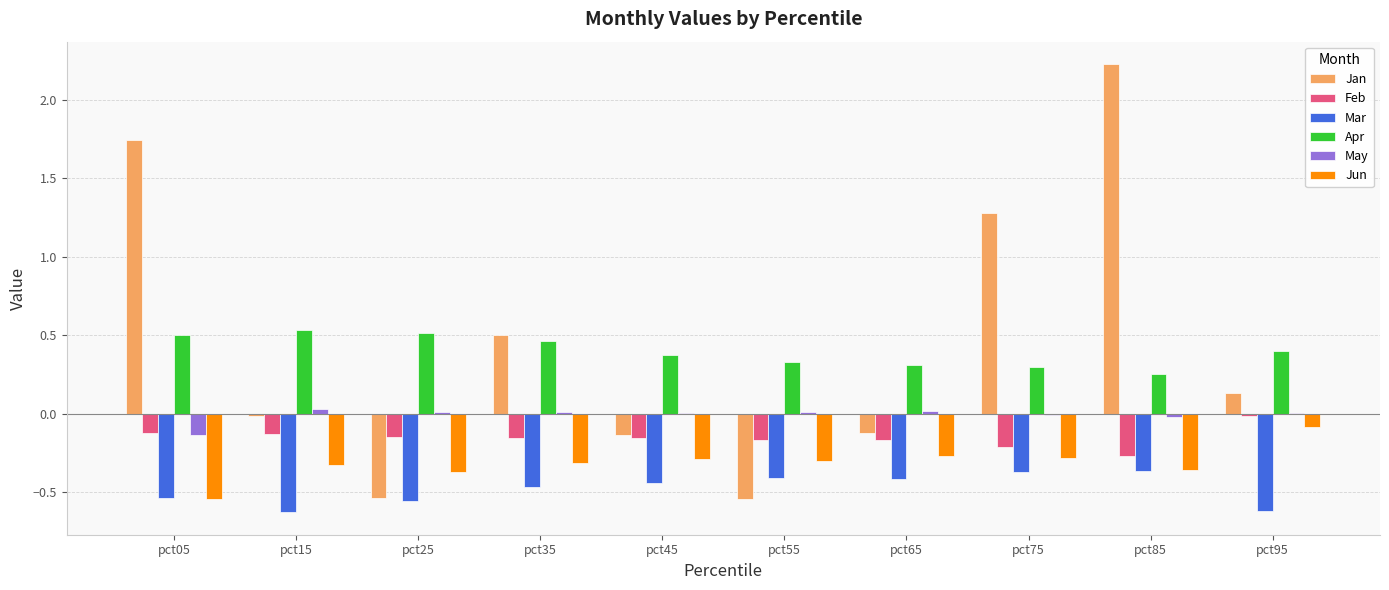

Is the value of Feb at pct75 greater than the value of Jun at pct95?

No